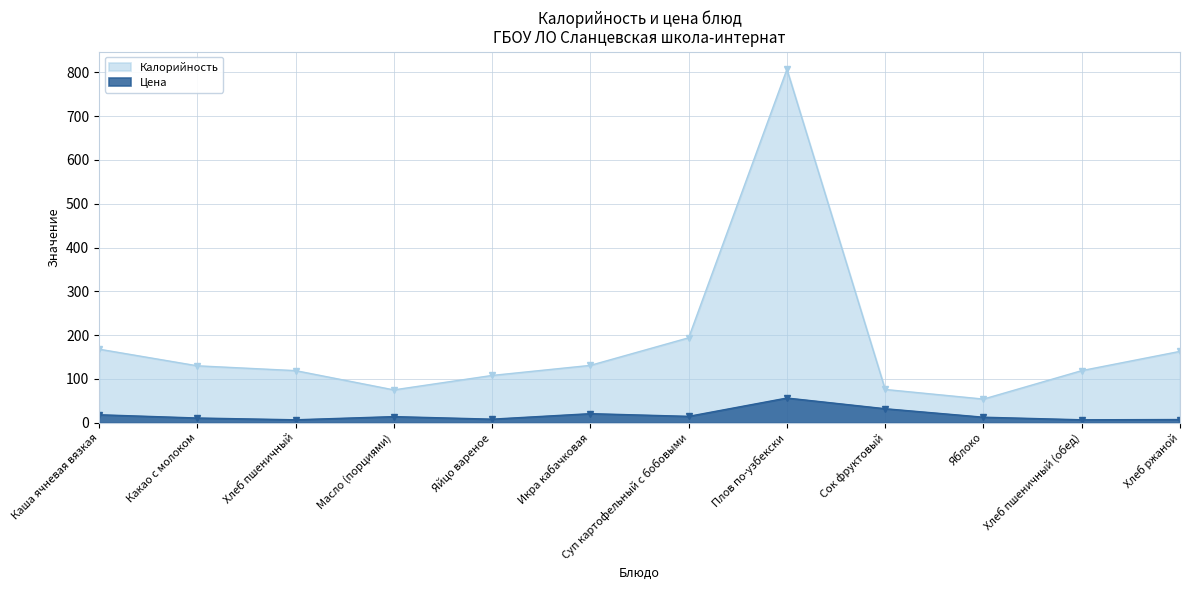

How many lines are shown in the chart?

2